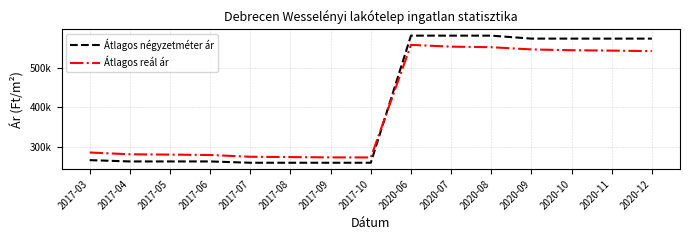

True or false: Átlagos négyzetméter ár has more than 2 interior local peaks.

False